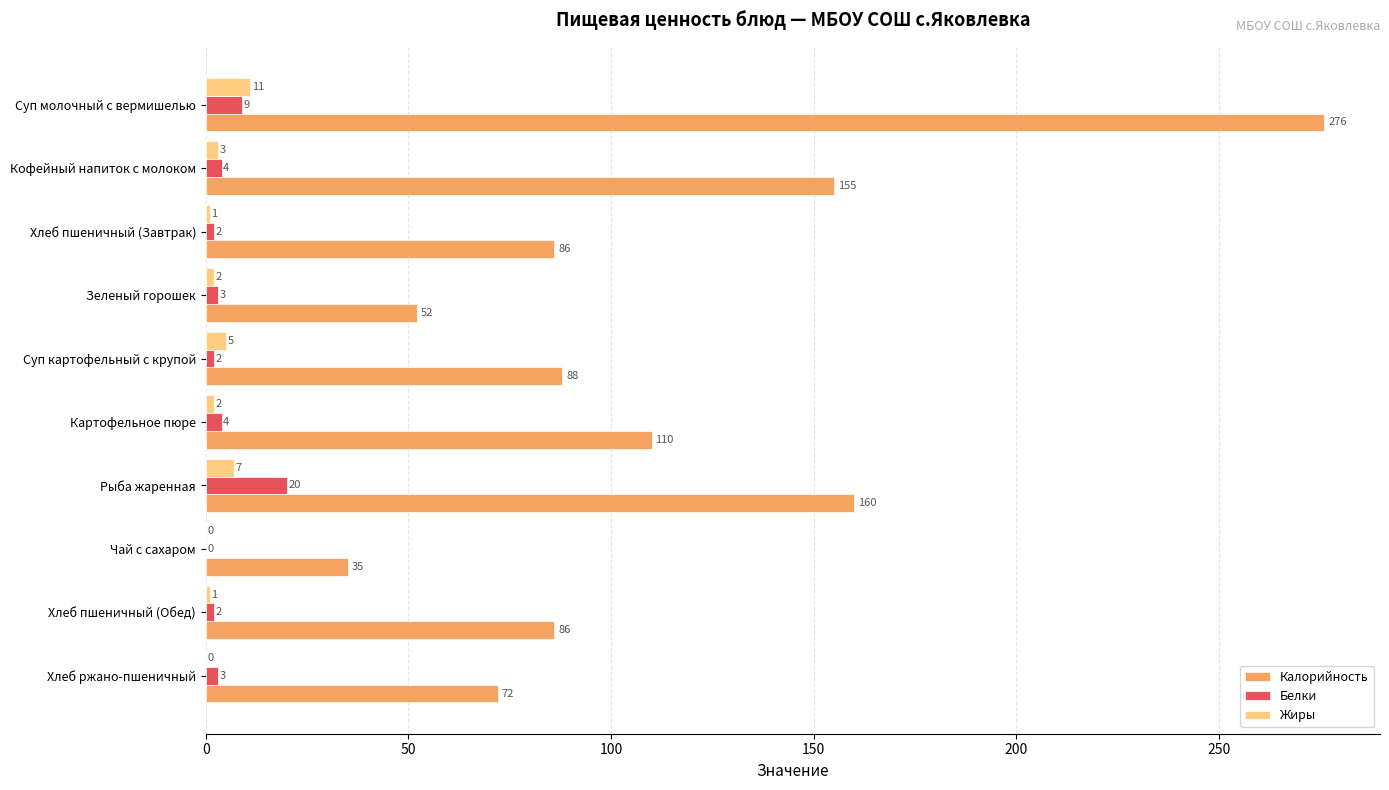

Is it true that Белки equals 2 at Суп картофельный с крупой?

True